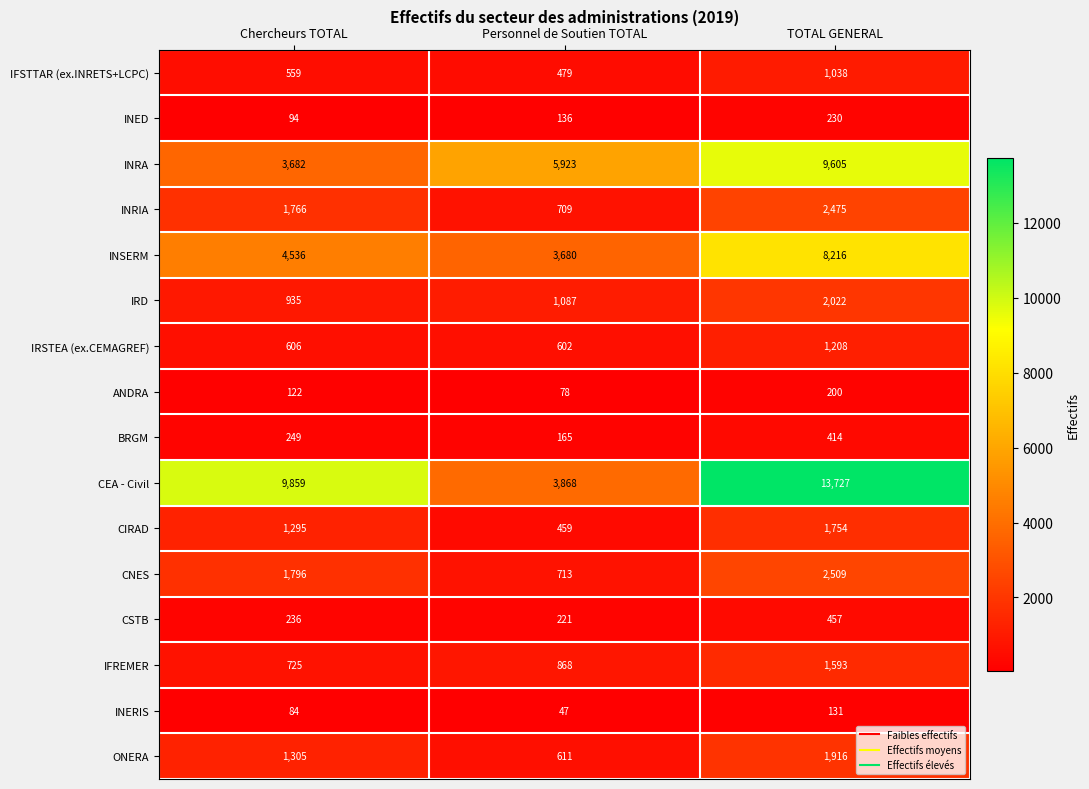

Rank the series by their maximum value, from lowest to highest.

INERIS, ANDRA, INED, BRGM, CSTB, IFSTTAR (ex.INRETS+LCPC), IRSTEA (ex.CEMAGREF), IFREMER, CIRAD, ONERA, IRD, INRIA, CNES, INSERM, INRA, CEA - Civil